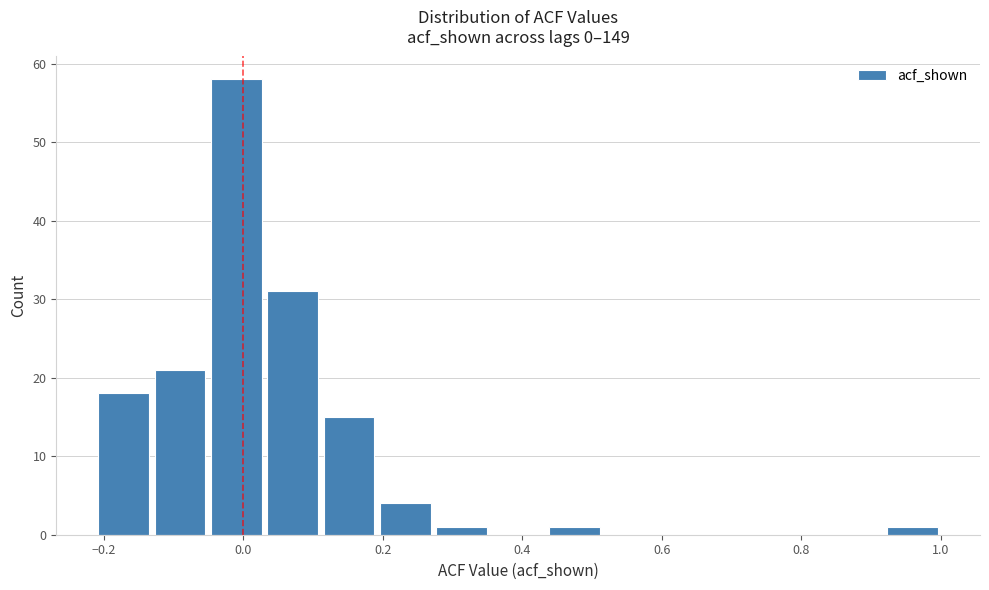

How tall is the bar that spans 0.04 to 0.12 on the x-axis? Neither the bar edges nor the heights are printed on the chart, so give them approximately, as read against the axes.

31